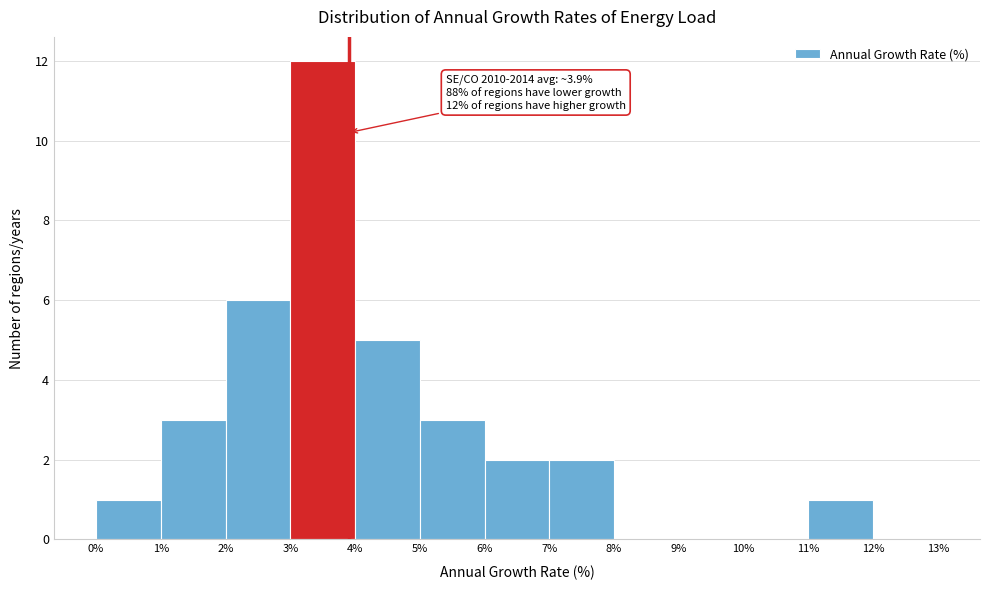

Over which range of the x-axis is the bar tallest?

3% to 4%